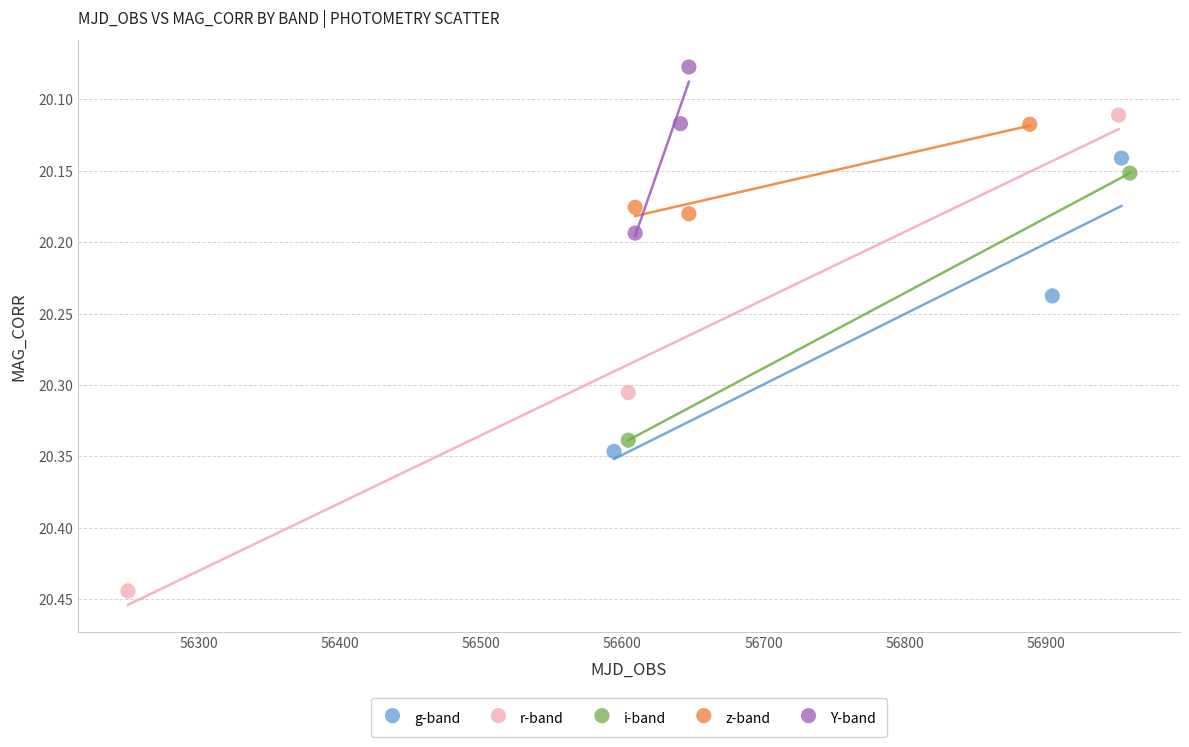

Which series has the largest Y range (max minus min)?

r-band